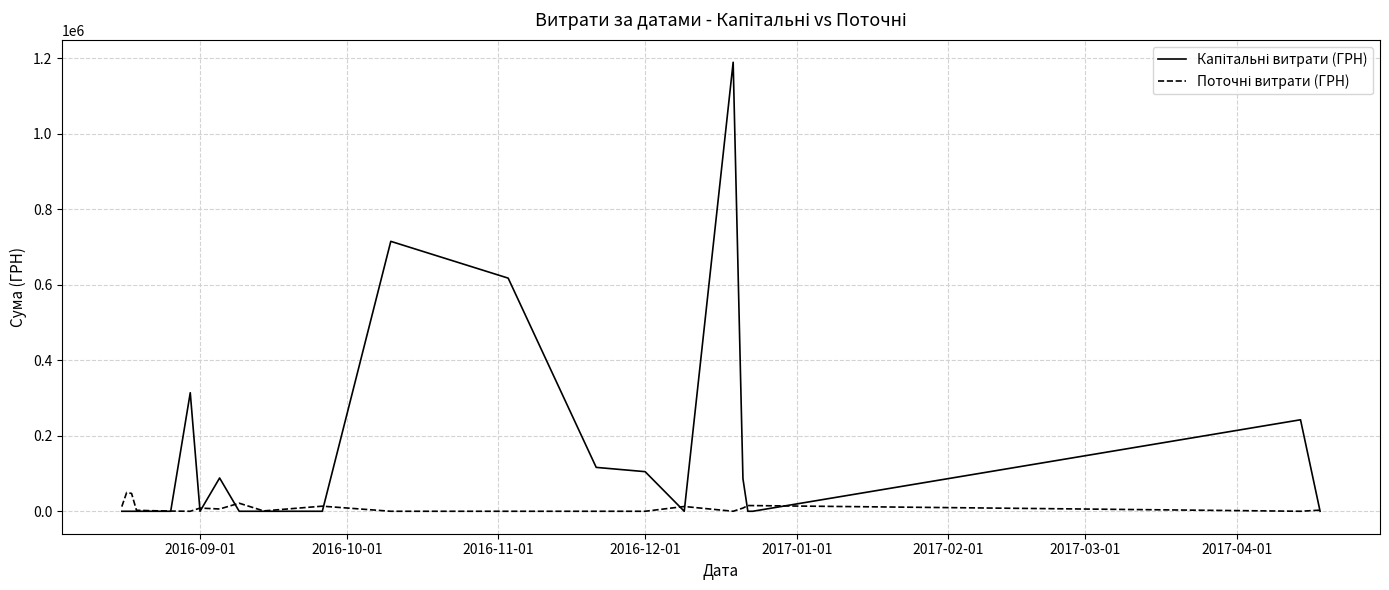

What is the greatest value displayed?

1189200.0